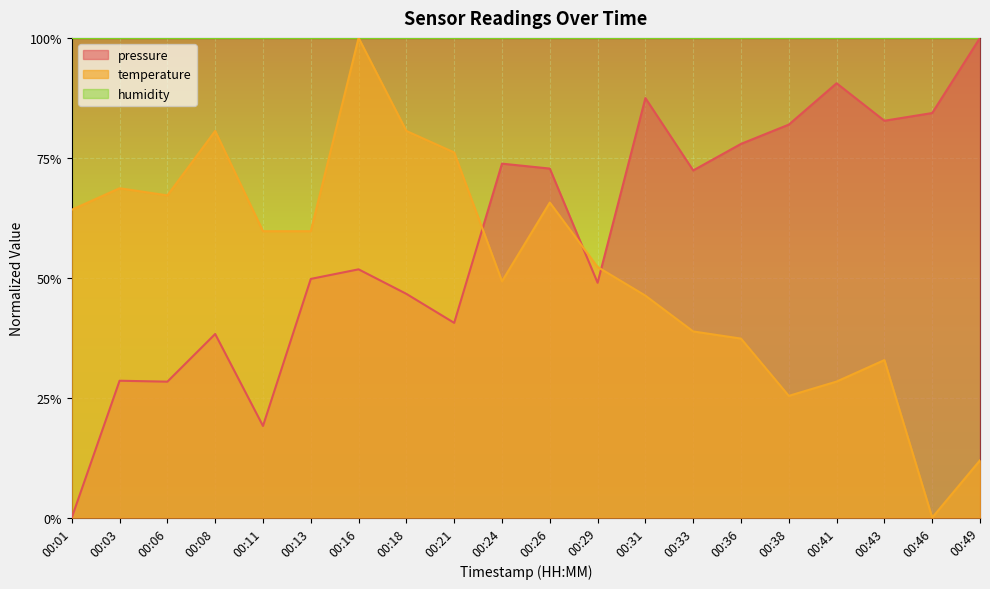

What is the average value of the temperature series?

0.5